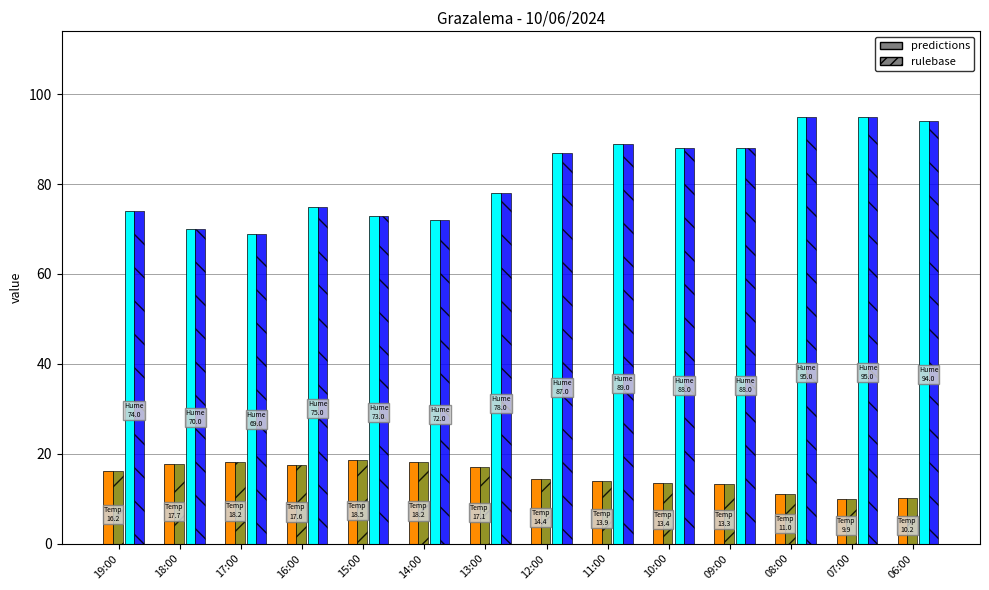

What is the smallest value displayed?

9.9